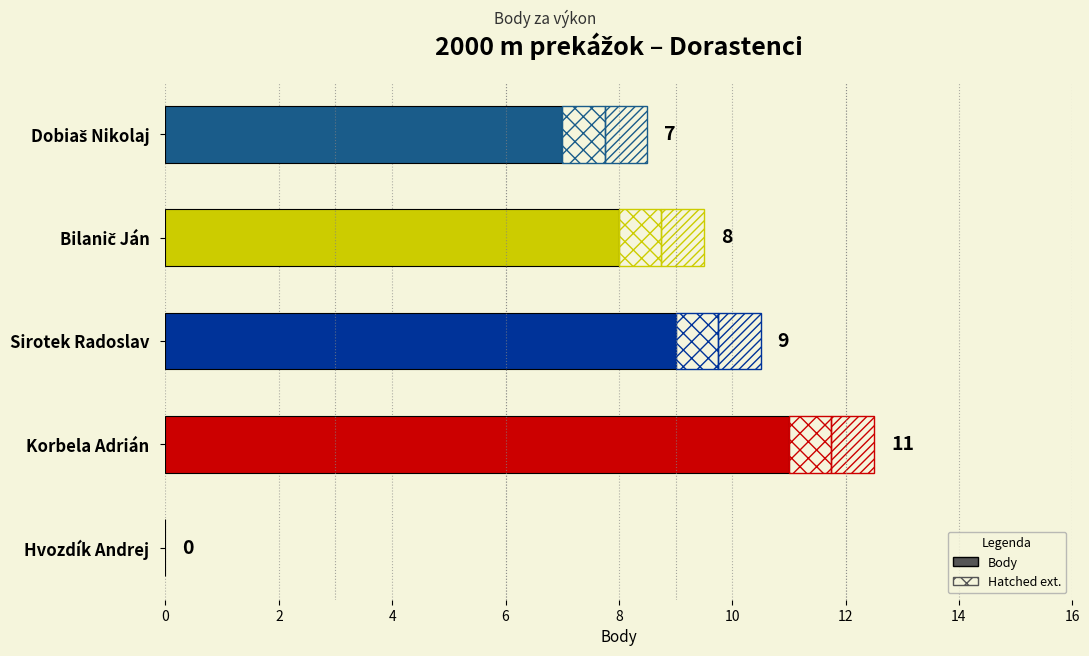

What is the difference between the values at Sirotek Radoslav and Hvozdík Andrej?

9